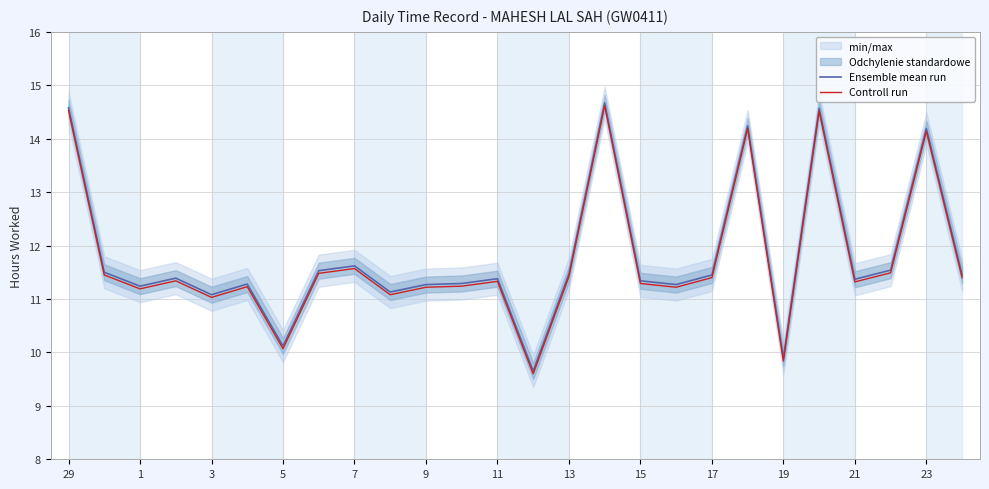

How many interior local peaks does the Controll run series have?

8